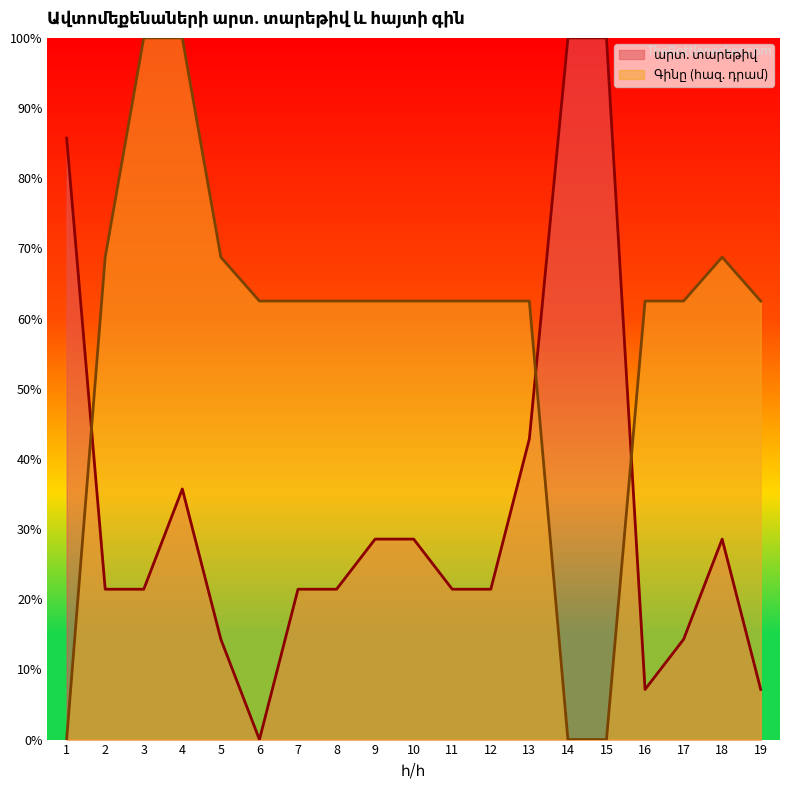

List the series in order of their overall mean, lowest first.

արտ. տարեթիվ, Գինը (հազ. դրամ)